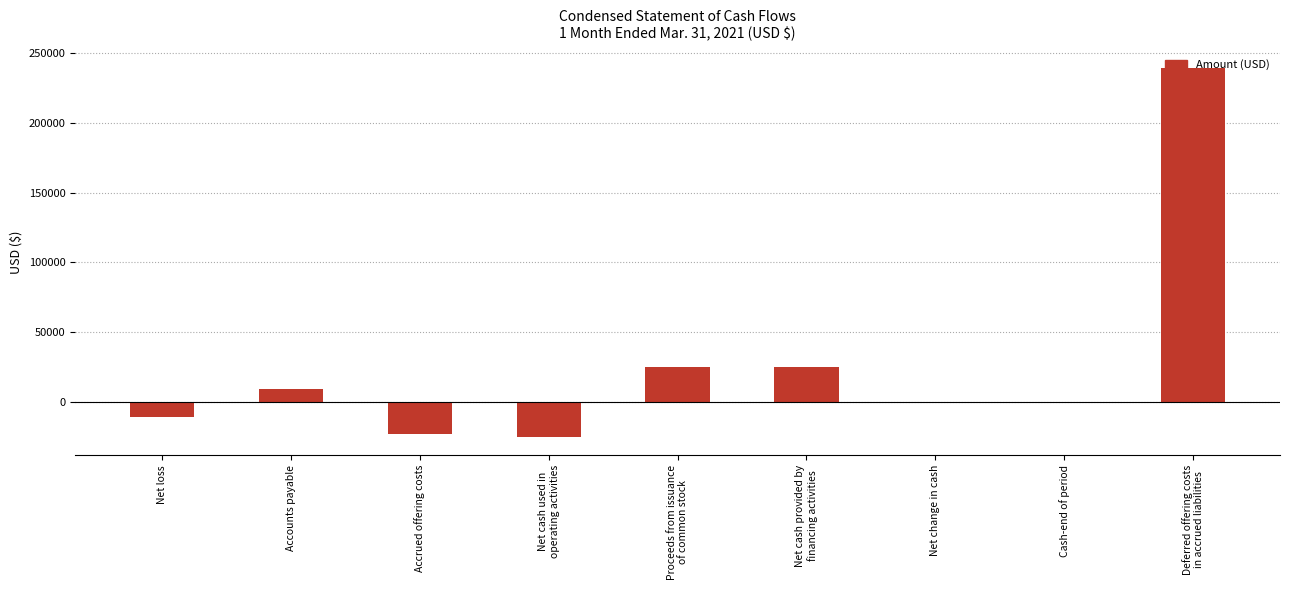

How many data points does each series have?

9